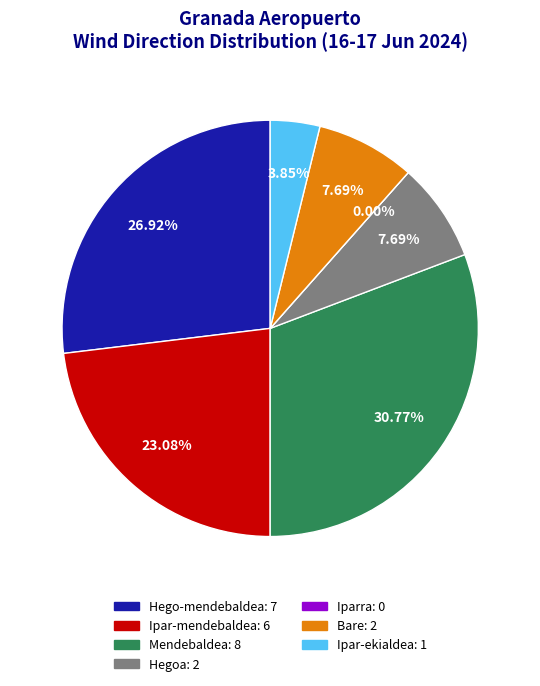

Count the number of slices in the pie.

7